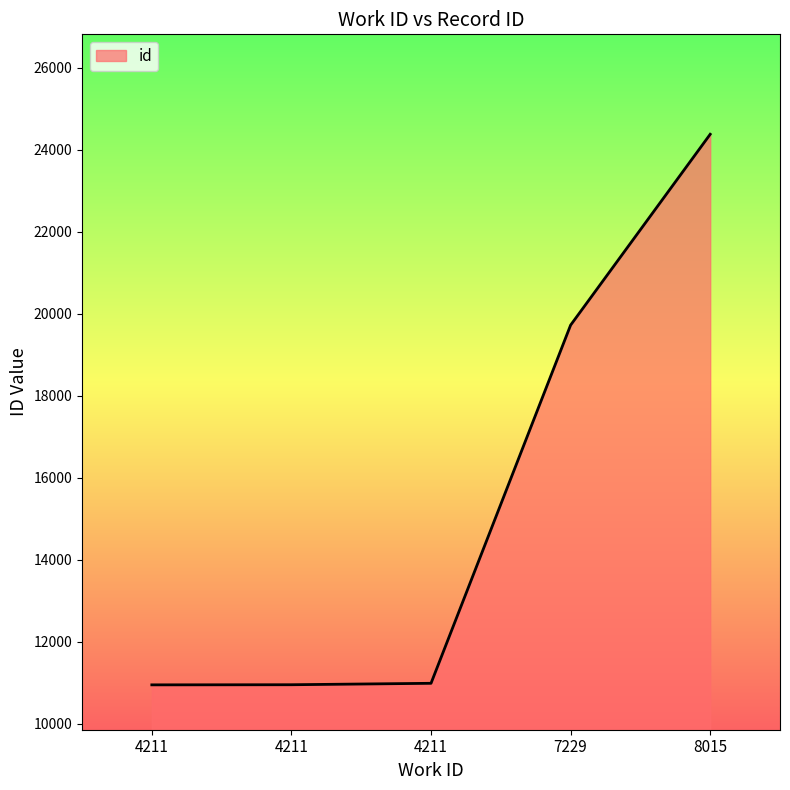

What is the average value?

15396